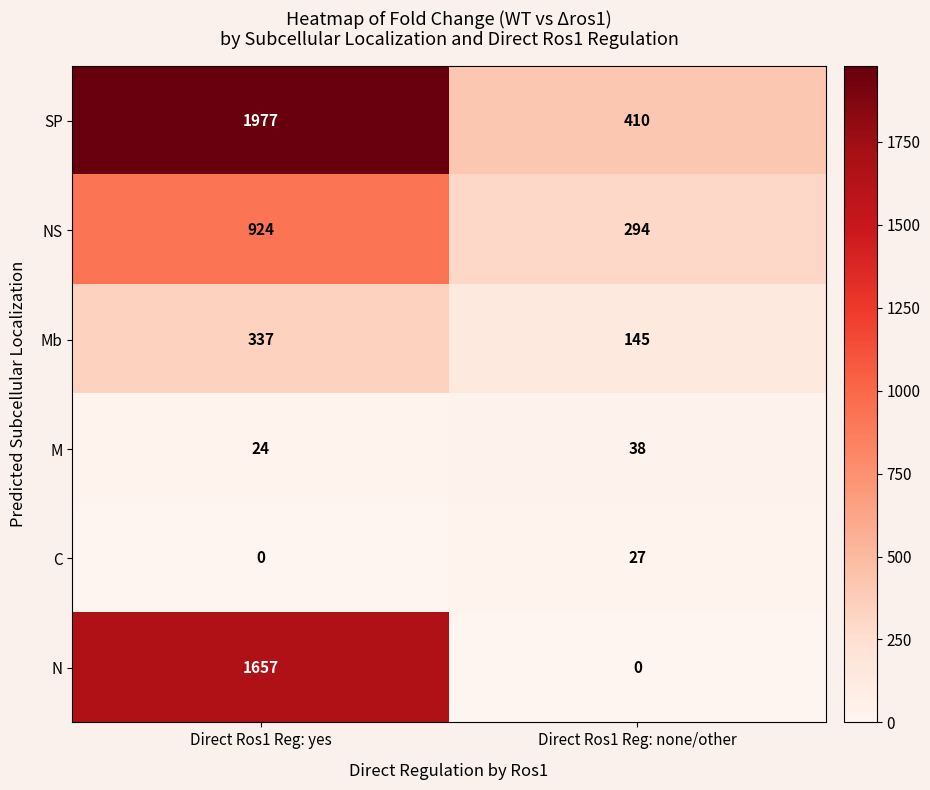

Rank the series by their maximum value, from lowest to highest.

C, M, Mb, NS, N, SP